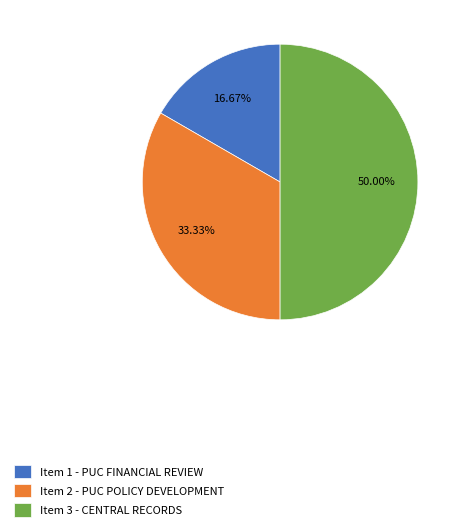

Which slice is the largest?

Item 3